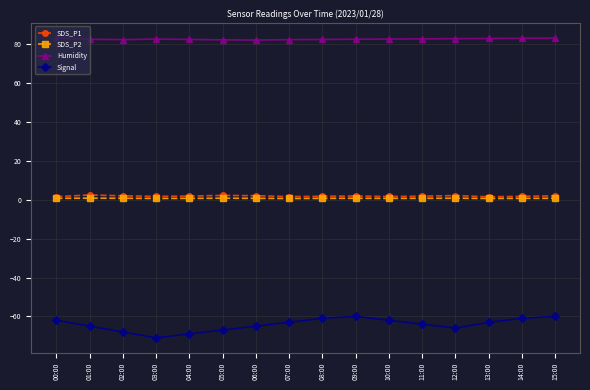

True or false: SDS_P2 and Signal intersect in this chart.

False